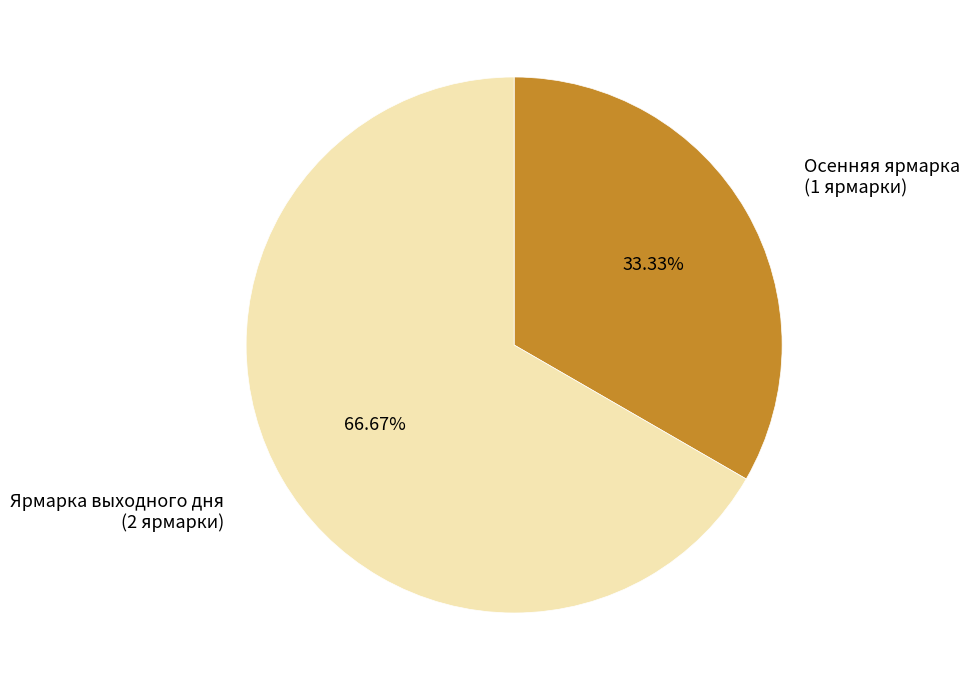

What is the majority slice?

Ярмарка выходного дня